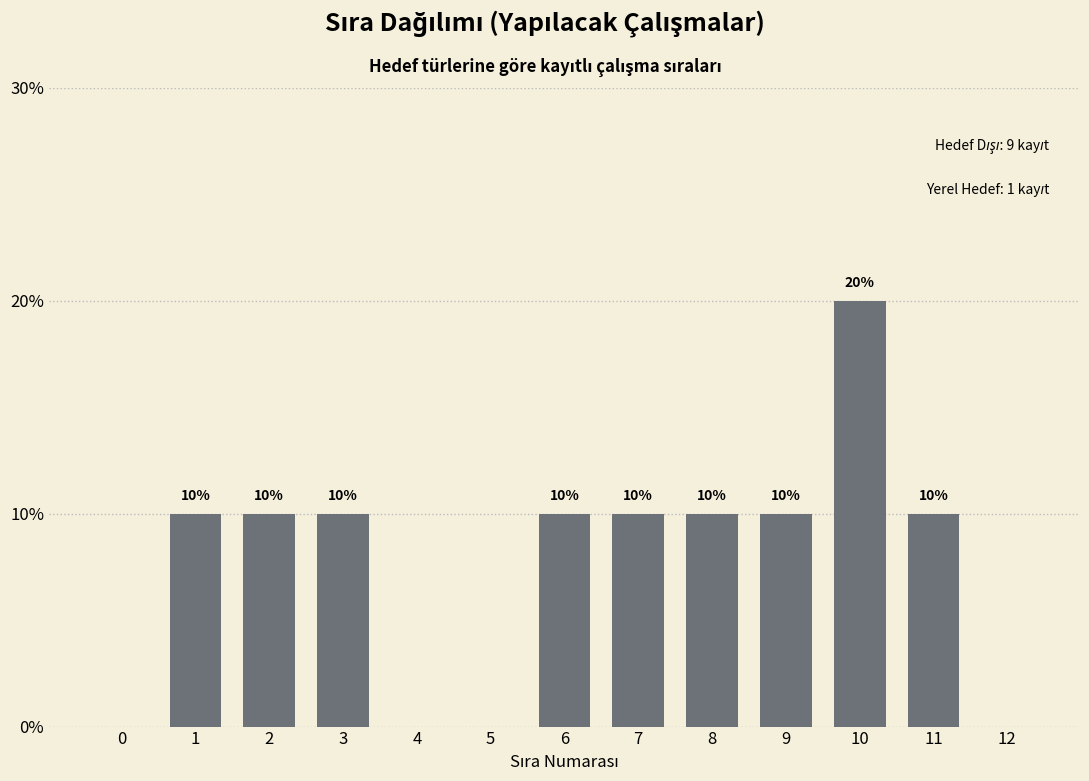

Reading right to left, list all the values displayed in this chart.

12=0	11=10	10=20	9=10	8=10	7=10	6=10	5=0	4=0	3=10	2=10	1=10	0=0